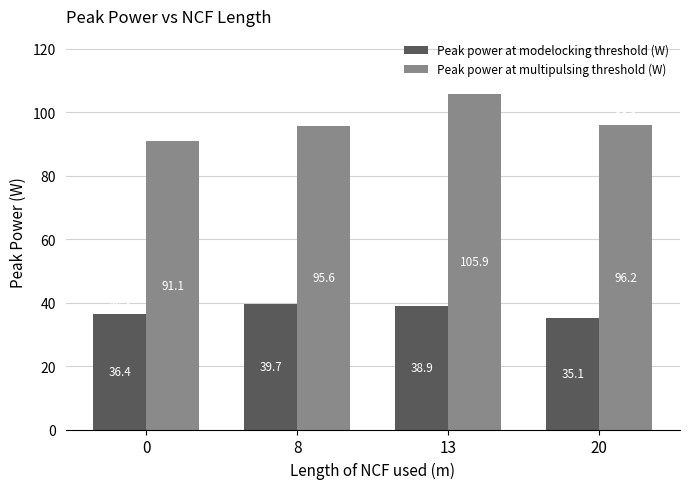

Rank the series by their maximum value, from highest to lowest.

Peak power at multipulsing threshold (W), Peak power at modelocking threshold (W)